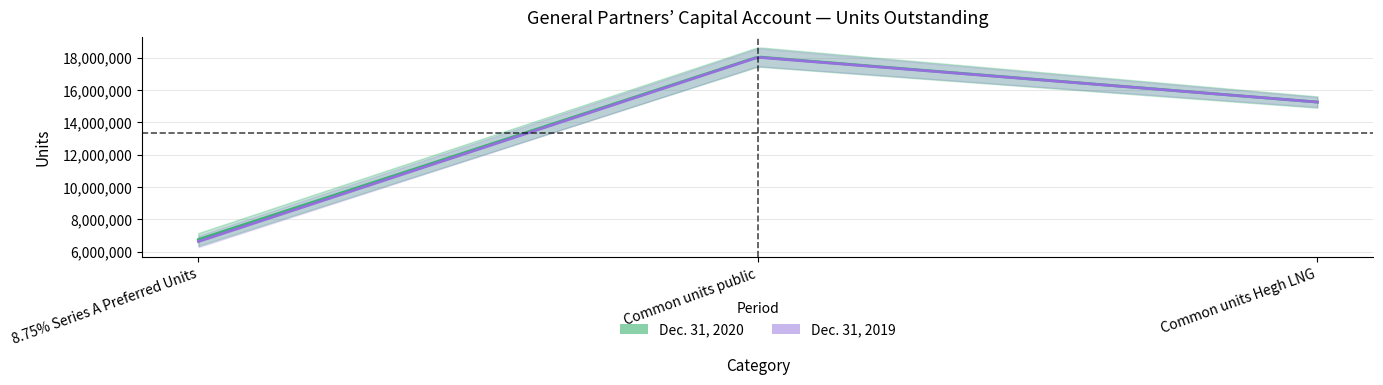

What is the difference between the maximum and minimum values in the Dec. 31, 2019 series?

11403196